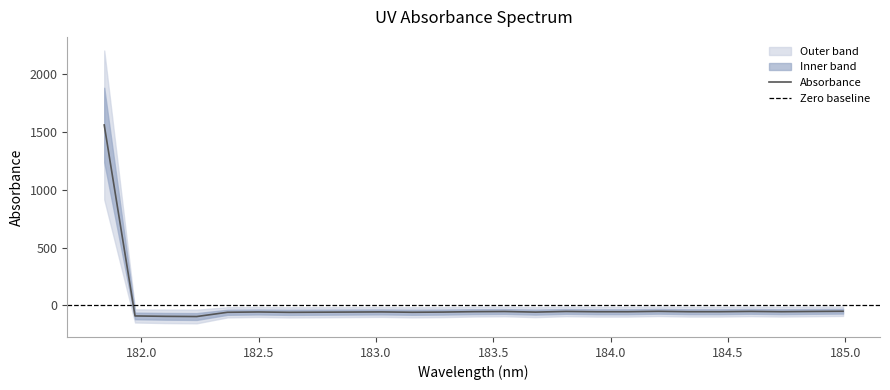

What is the difference between the second highest and second lowest values?

44.1